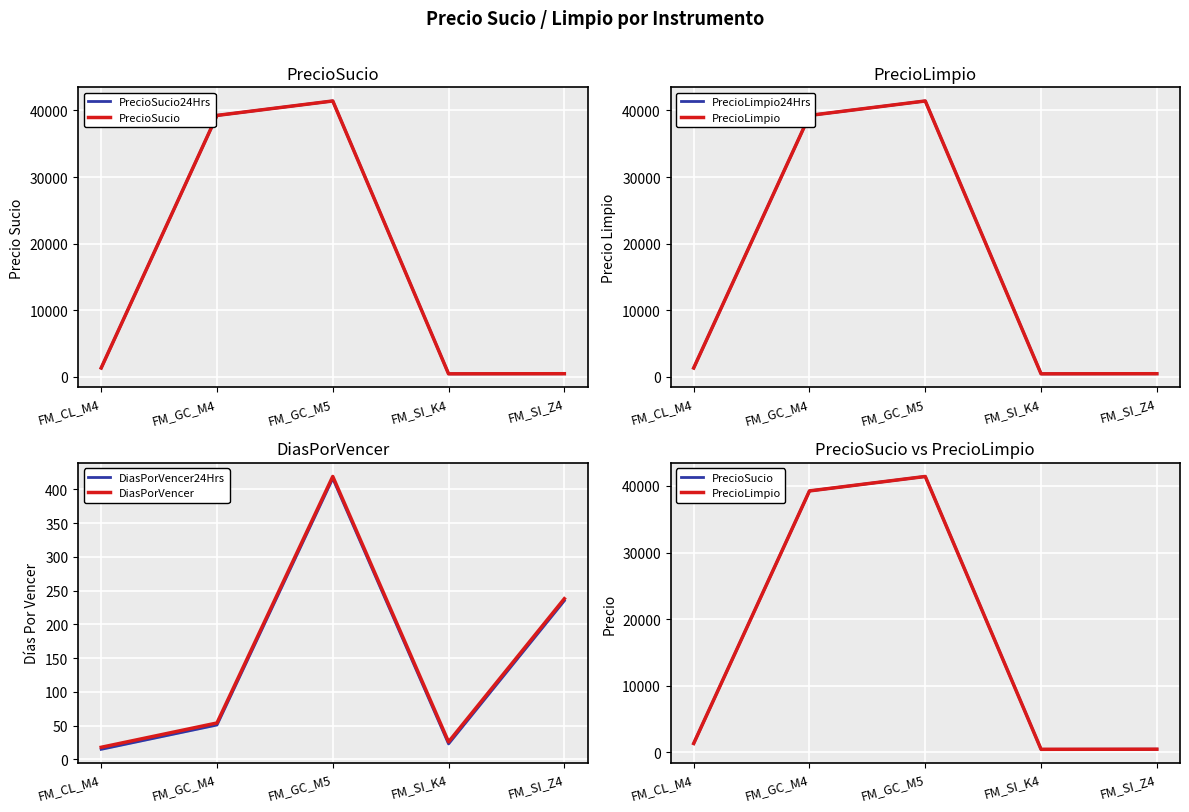

What is the label of the 2nd point from the left?

FM_GC_M4